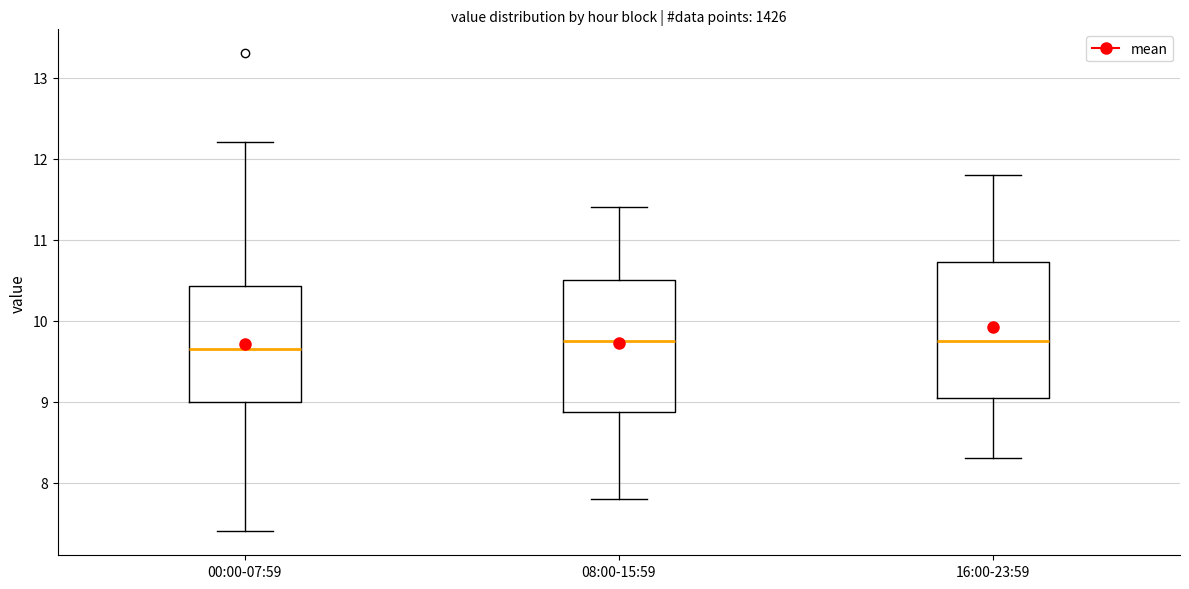

Reading left to right, transcribe this box plot: for each box, give where its median line is, the range the box spans, and where its two whiskers end, as read against the y-axis. The values are not printed on the chart, so give them approximately, as read against the axis.

00:00-07:59: median 9.7, box 9.0 to 10.4, whiskers 7.4 to 12.2
08:00-15:59: median 9.8, box 8.9 to 10.5, whiskers 7.8 to 11.4
16:00-23:59: median 9.8, box 9.1 to 10.7, whiskers 8.3 to 11.8